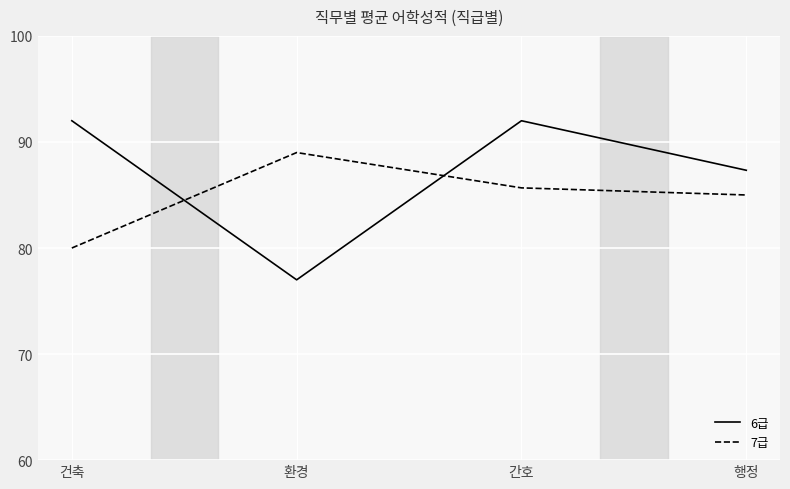

Reading right to left, what are all the values shown in this chart?

6급: 행정=87.3	간호=92.0	환경=77.0	건축=92.0
7급: 행정=85.0	간호=85.7	환경=89.0	건축=80.0